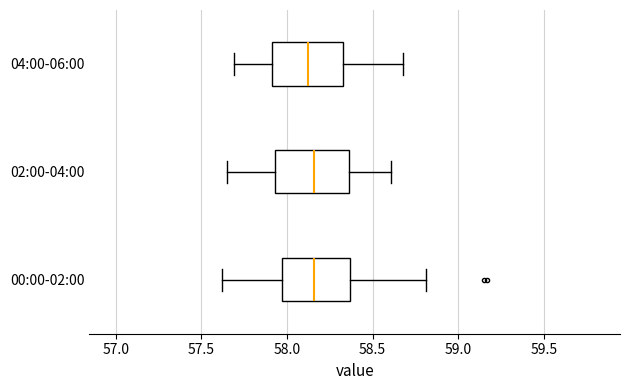

Where does the median line of the box for 00:00-02:00 sit on the x-axis? The values are not printed on the chart, so give them approximately, as read against the axis.

58.15